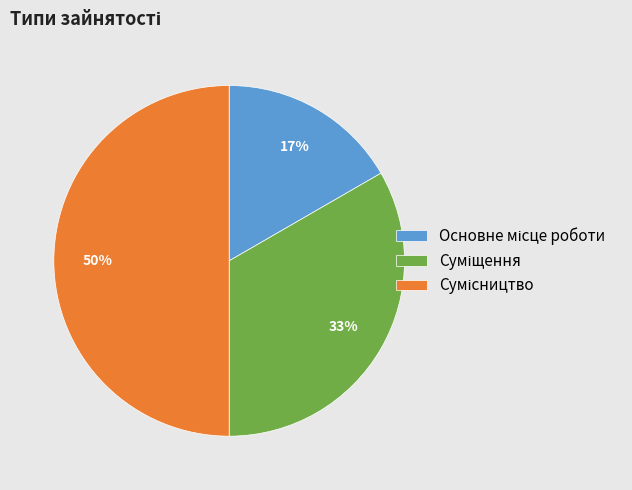

To the nearest percent, what is the difference between the largest and smallest slice percentages?

33%